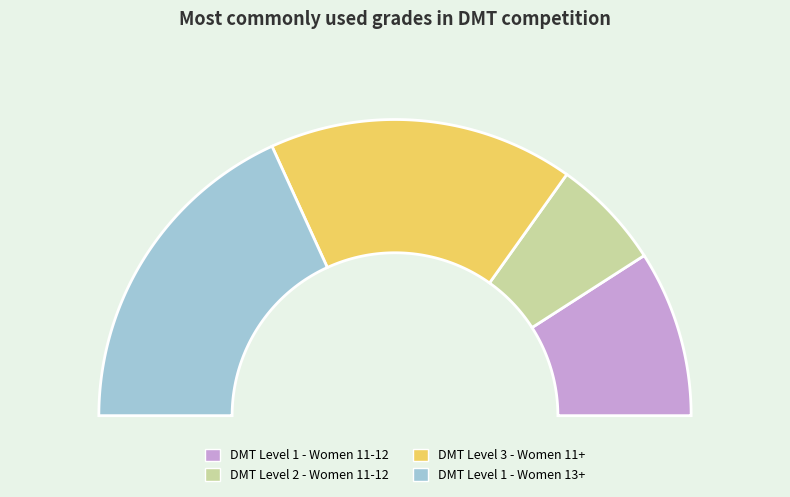

Count the number of slices in the pie.

4